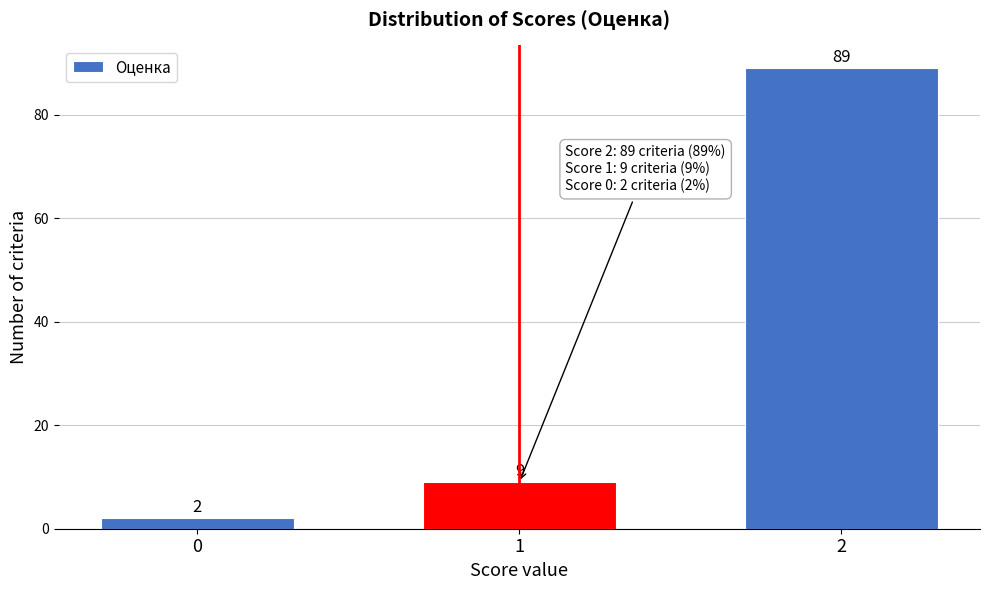

Reading right to left, what are all the values shown in this chart?

89	9	2